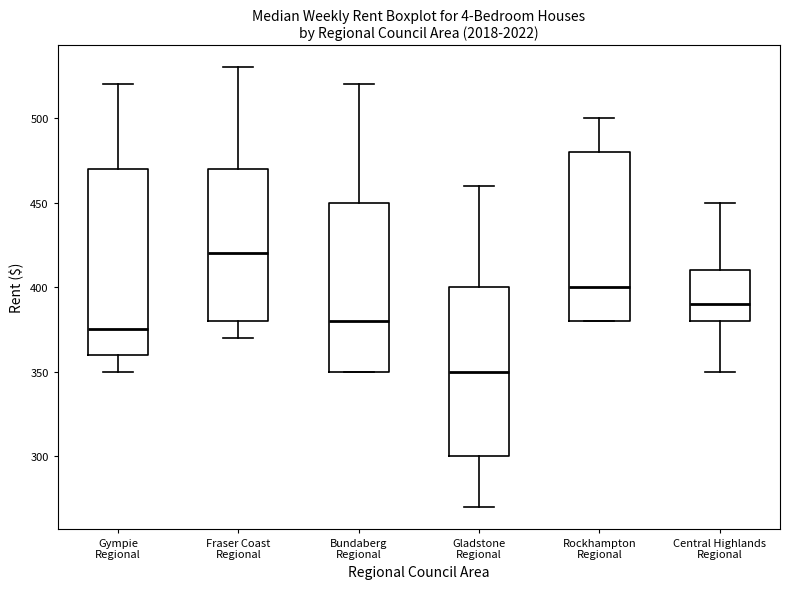

Where is the lower edge of the box for Central Highlands Regional on the y-axis? The values are not printed on the chart, so give them approximately, as read against the axis.

380